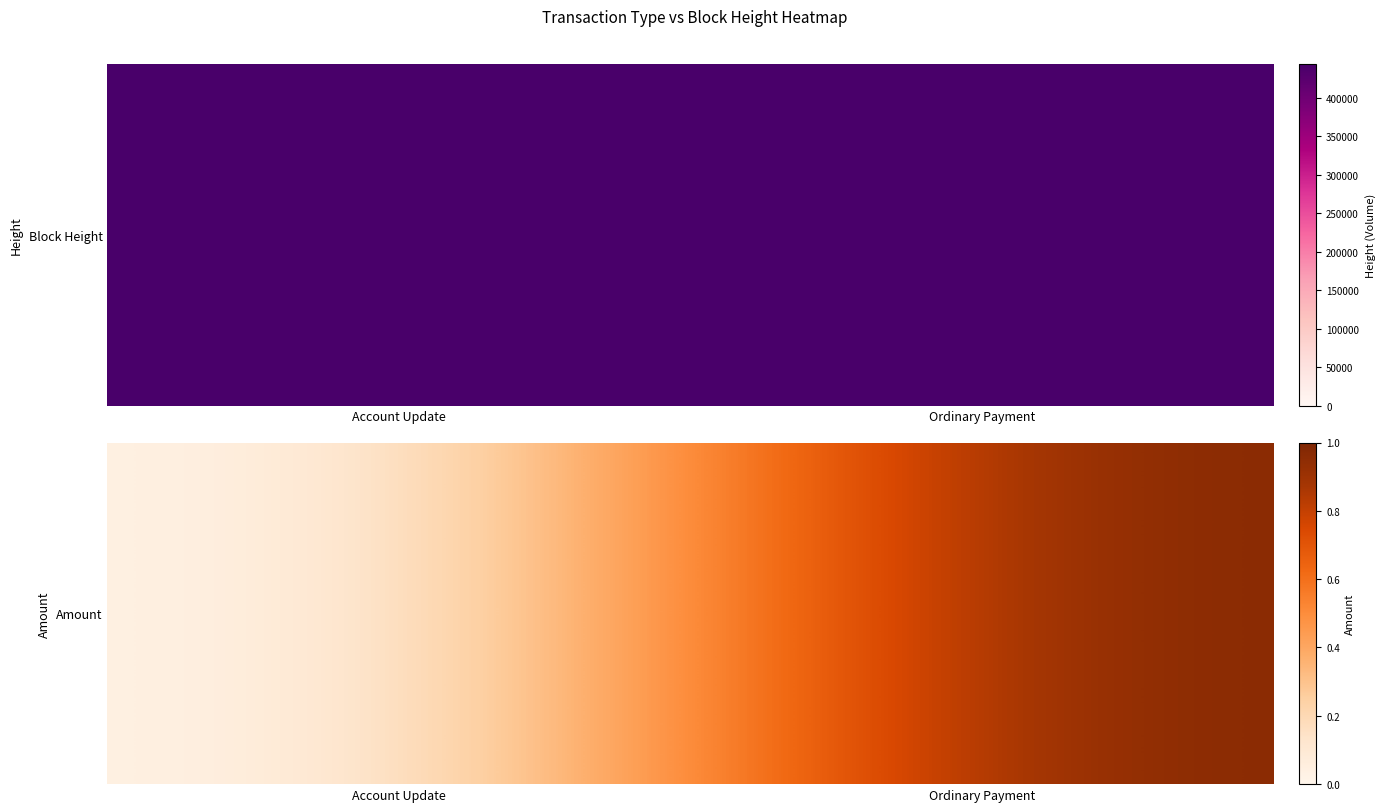

What is the change in value from Account Update to Ordinary Payment?

+1